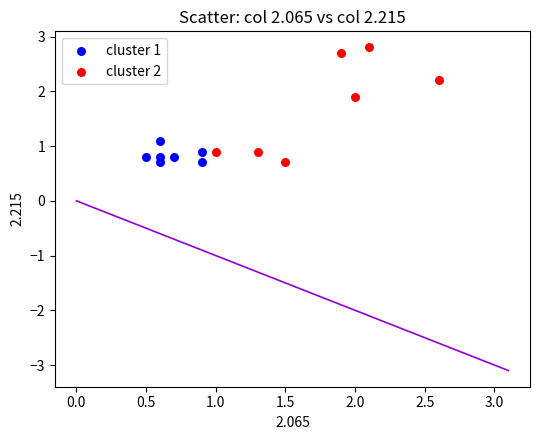

Which series has the largest Y range (max minus min)?

cluster 2